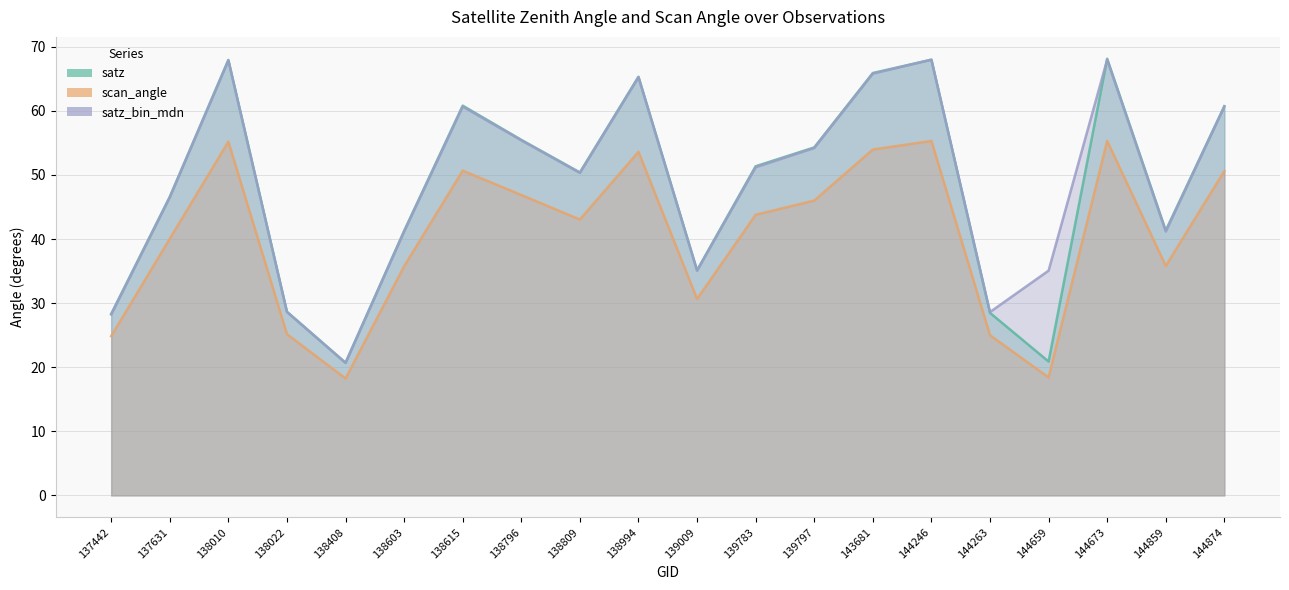

What is the value of the satz point at the 10th from the left?

65.3